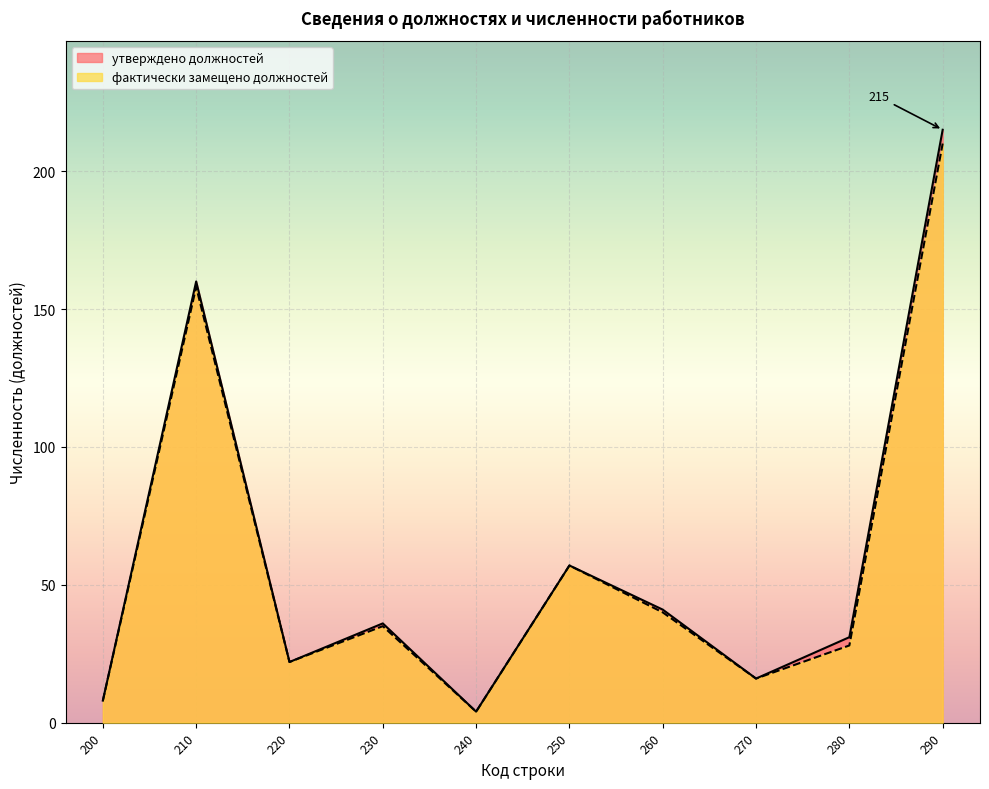

What are all the series names shown in the legend?

утверждено должностей, фактически замещено должностей